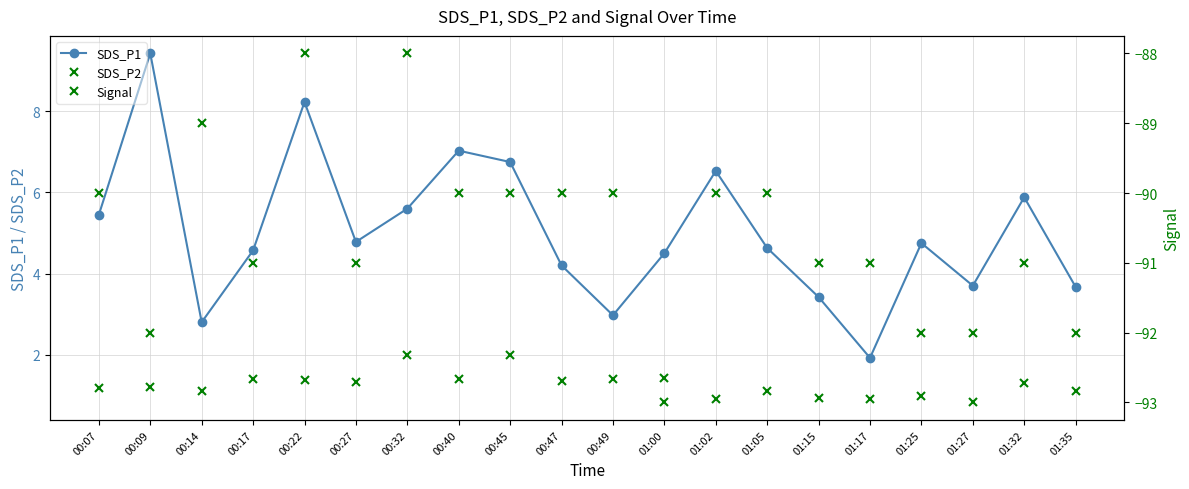

How many data points does each series have?

20